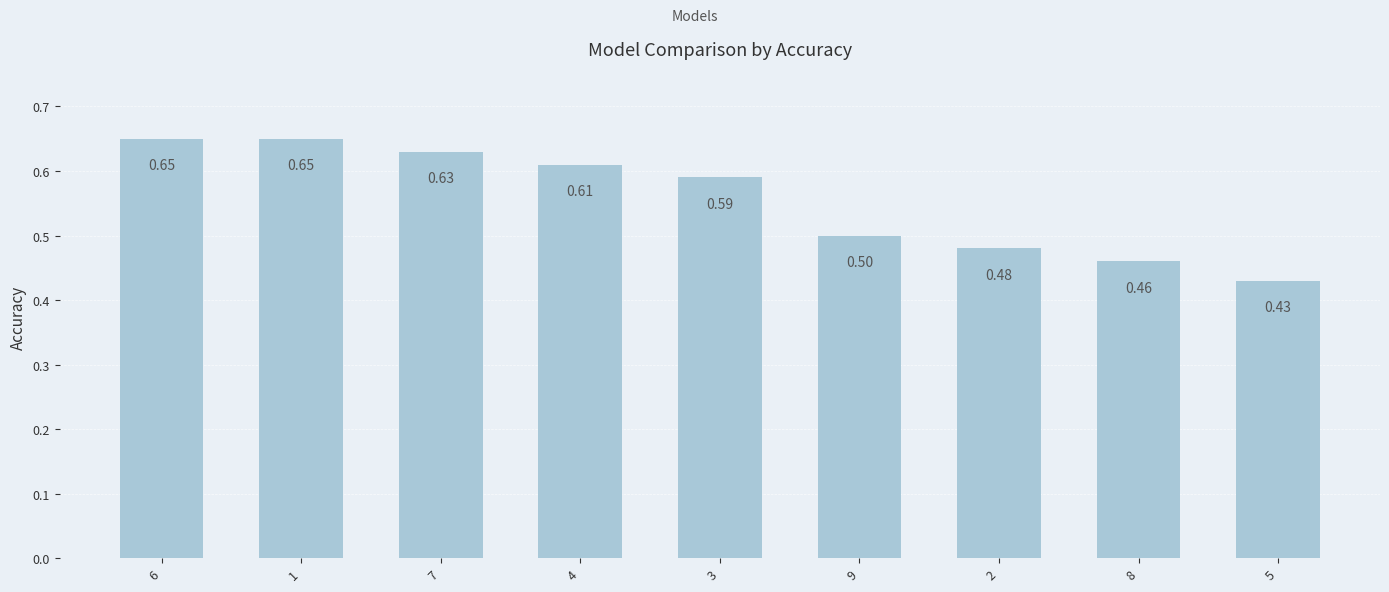

What is the approximate value at 9?

0.5